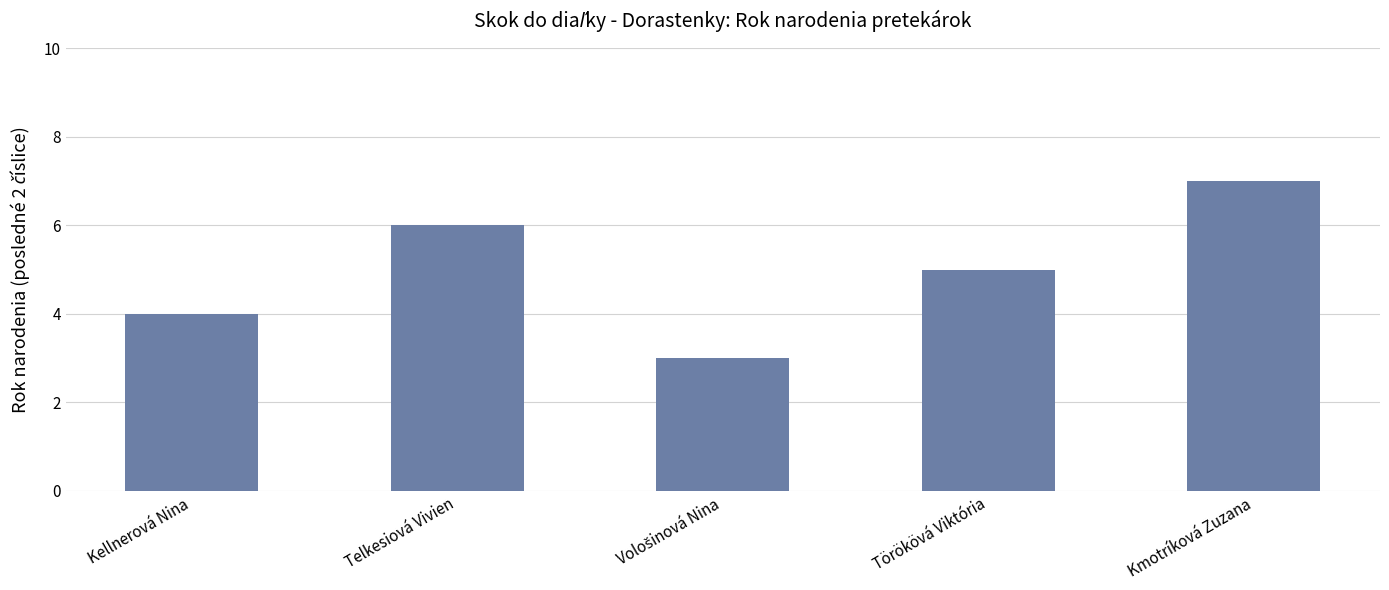

What value does the data have at Telkesiová Vivien?

6